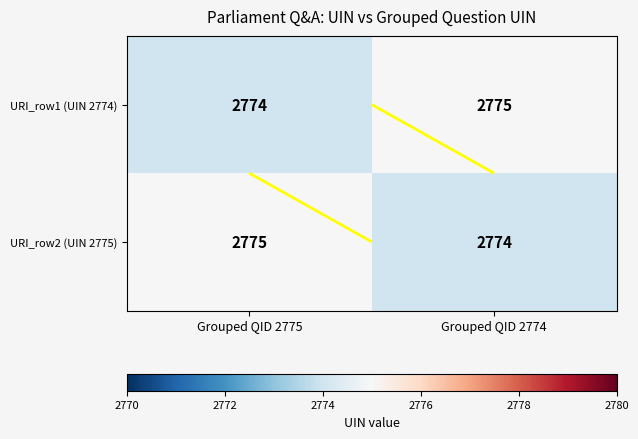

Which has a higher value, Grouped QID 2775 or Grouped QID 2774?

Grouped QID 2774